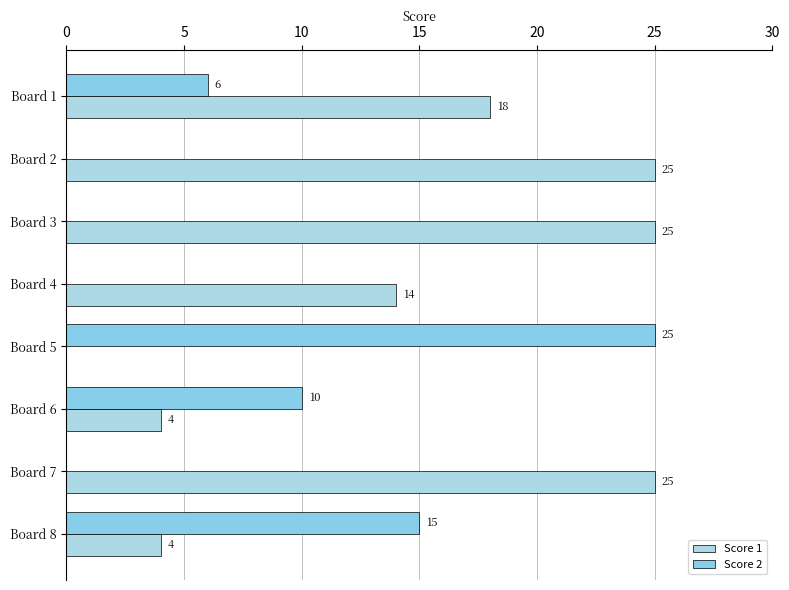

What is the sum of all Score 1 values?

115